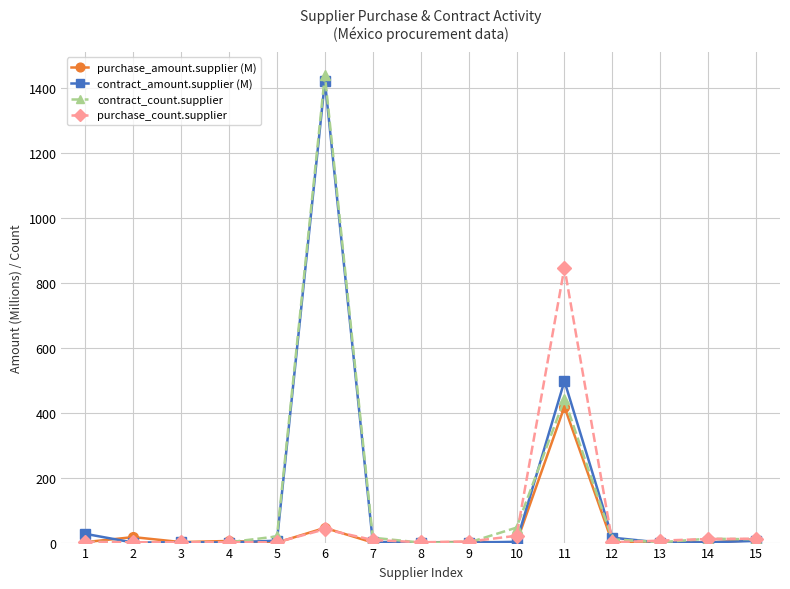

What are all the series names shown in the legend?

purchase_amount.supplier (M), contract_amount.supplier (M), contract_count.supplier, purchase_count.supplier